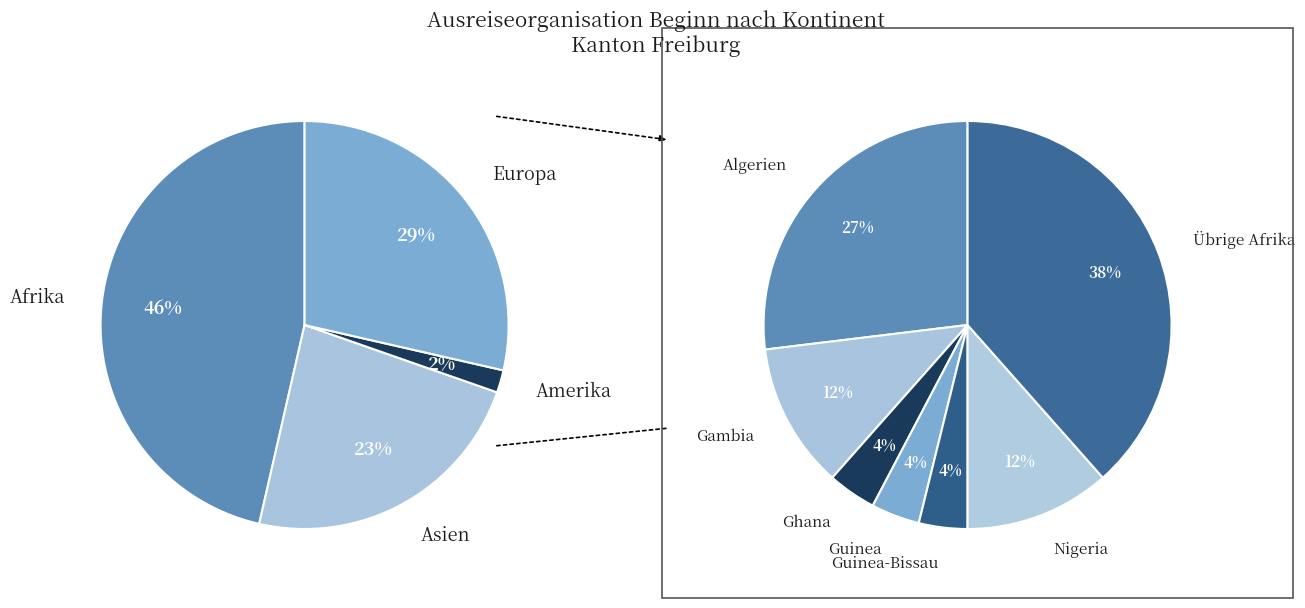

The Europa slice represents 41% of the pie. True or false?

False